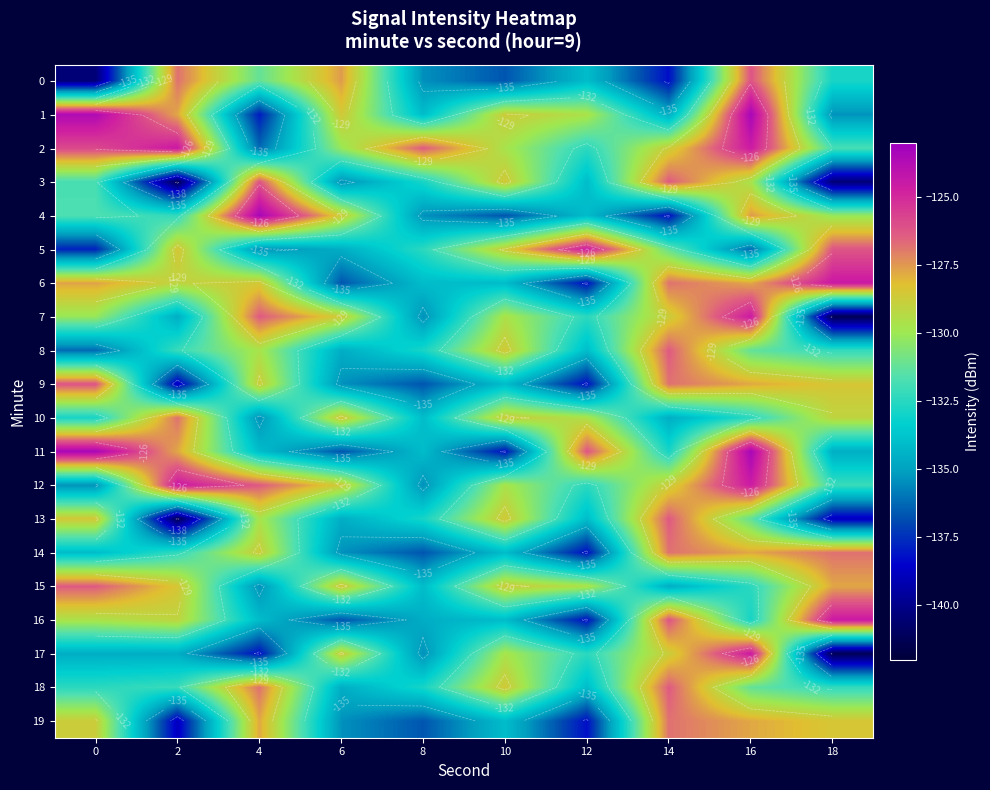

Where is 3 nearest to the value -133?

8